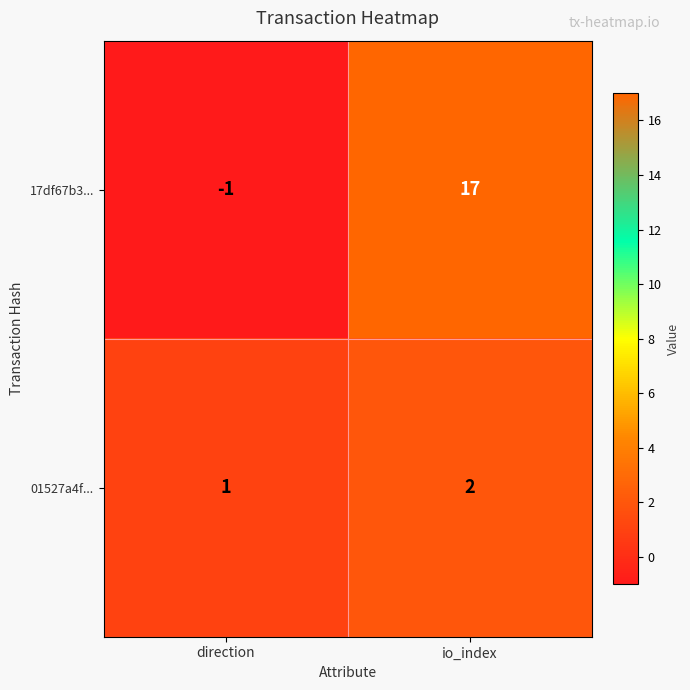

The 01527a4f... series shows 1 at direction. True or false?

True